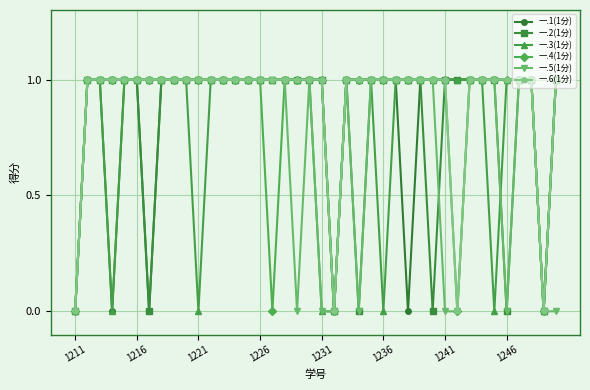

Count the number of data series in this chart.

6